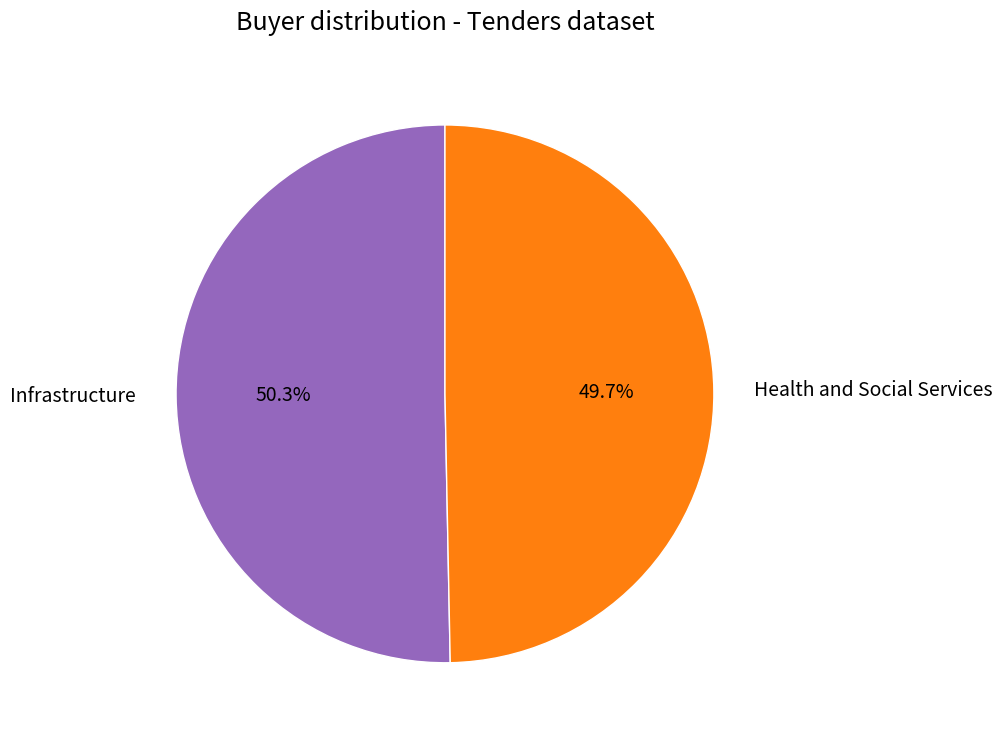

Which slice is the largest?

Infrastructure